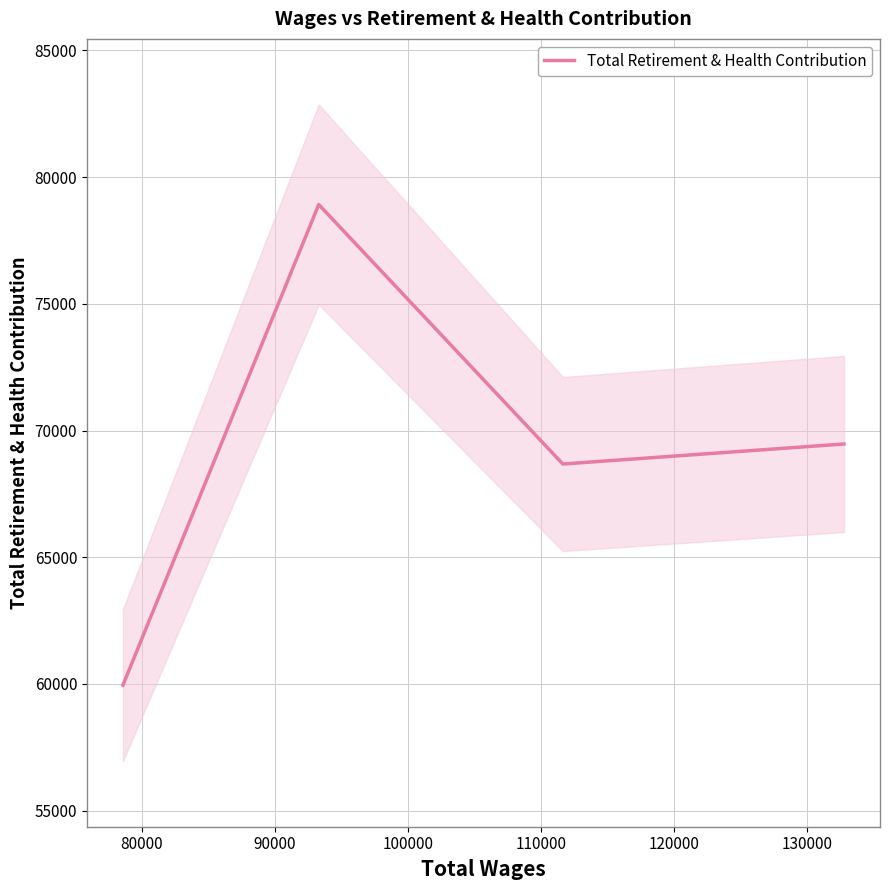

What is the highest value of the Total Retirement & Health Contribution series?

78919